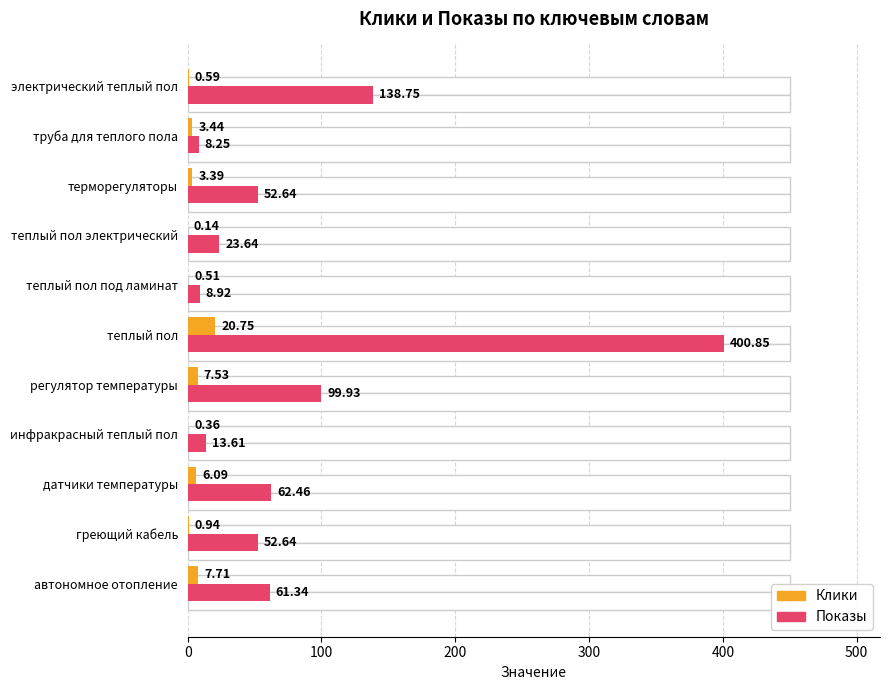

What is the sum of all Клики values?

51.5